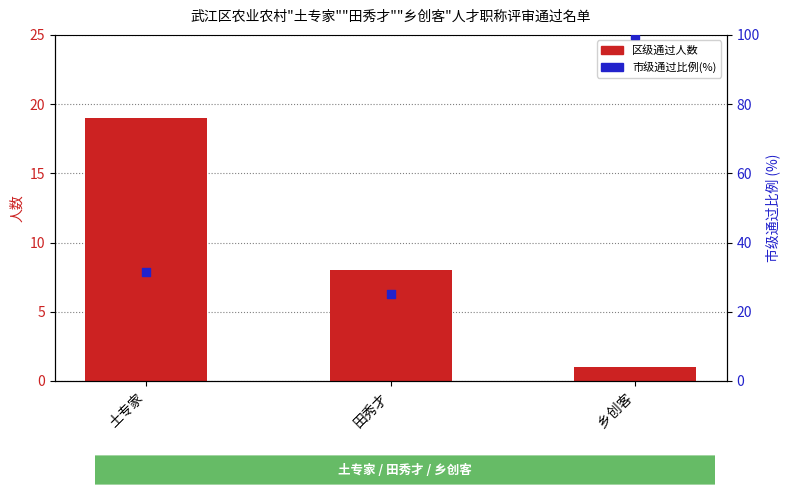

Is the value of 市级通过比例(%) at 土专家 greater than the value of 总人数（区级） at 田秀才?

Yes